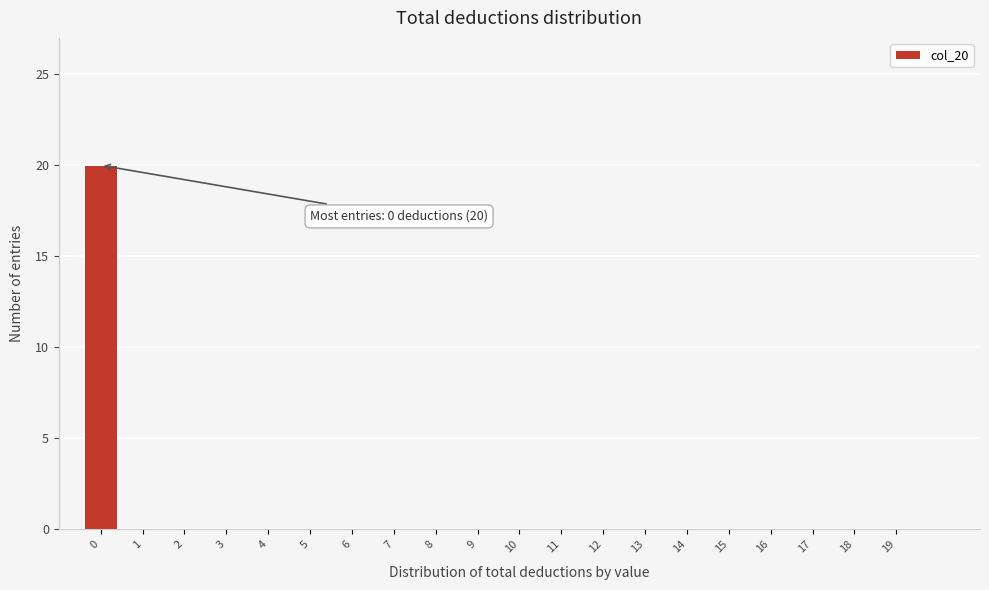

Reading right to left, extract all data points from this chart.

19=0	18=0	17=0	16=0	15=0	14=0	13=0	12=0	11=0	10=0	9=0	8=0	7=0	6=0	5=0	4=0	3=0	2=0	1=0	0=20